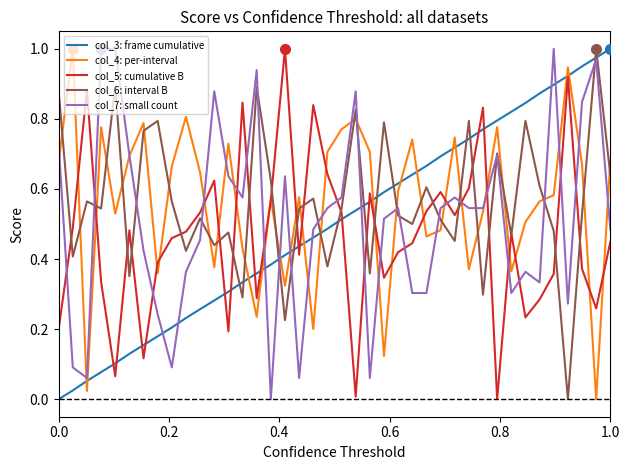

Which series ends up on top after the final intersection of col_7: small count and col_5: cumulative B?

col_7: small count